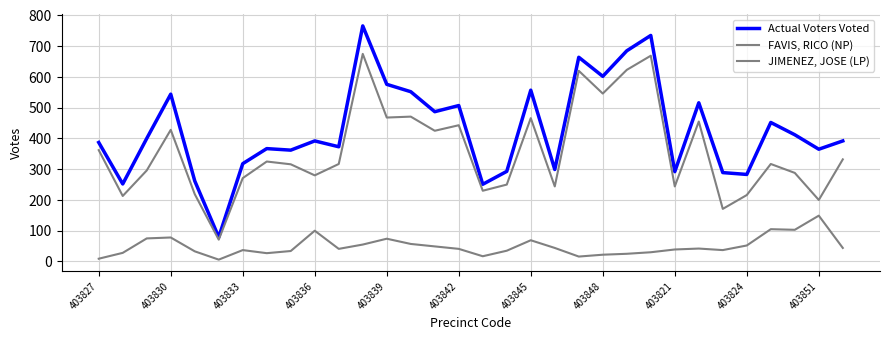

True or false: JIMENEZ, JOSE (LP) and Actual Voters Voted intersect in this chart.

False